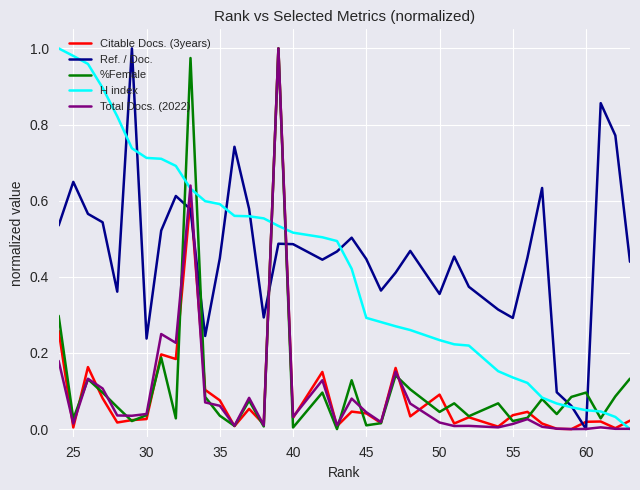

What is the highest value of the Total Docs. (2022) series?

1.0